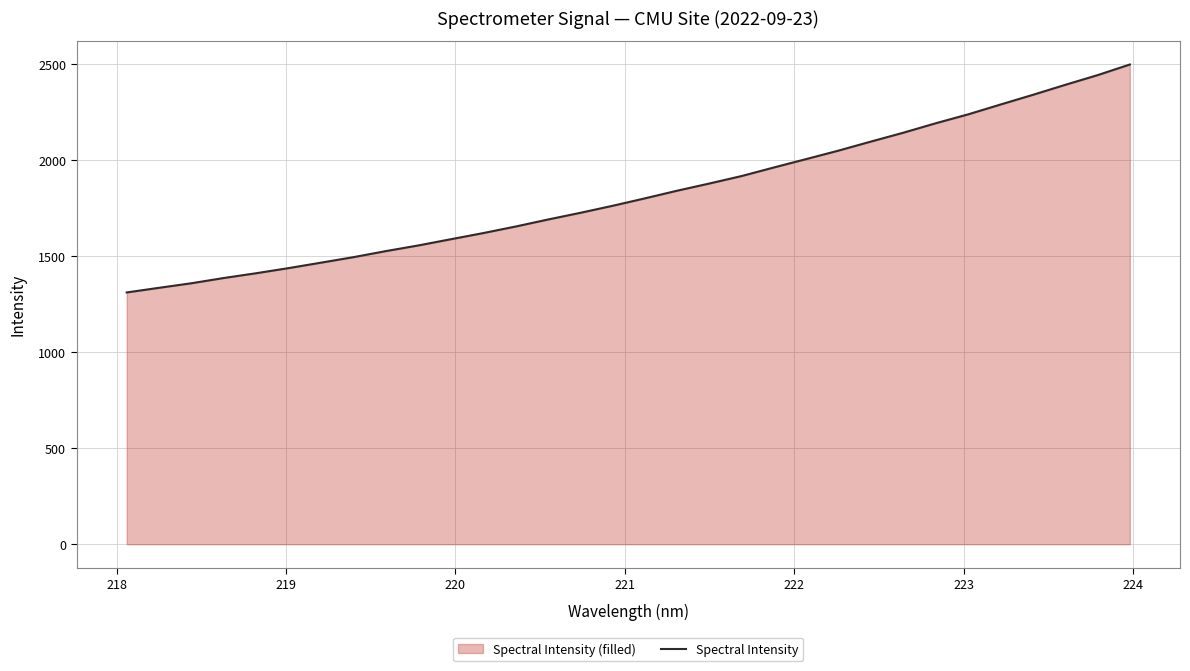

What is the greatest value displayed?

2498.6